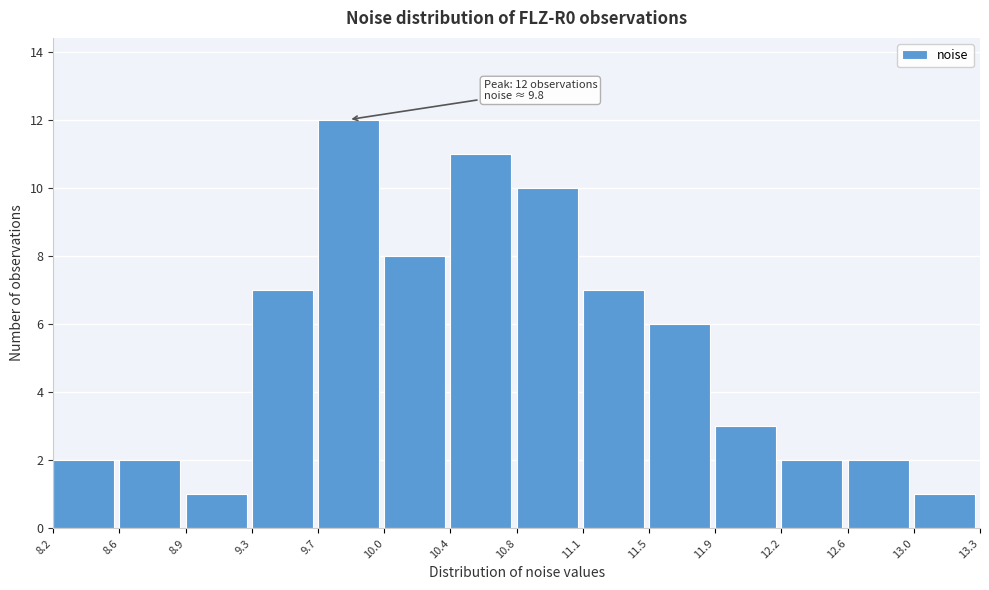

Over which range of the x-axis is the bar tallest?

9.7 to 10.0